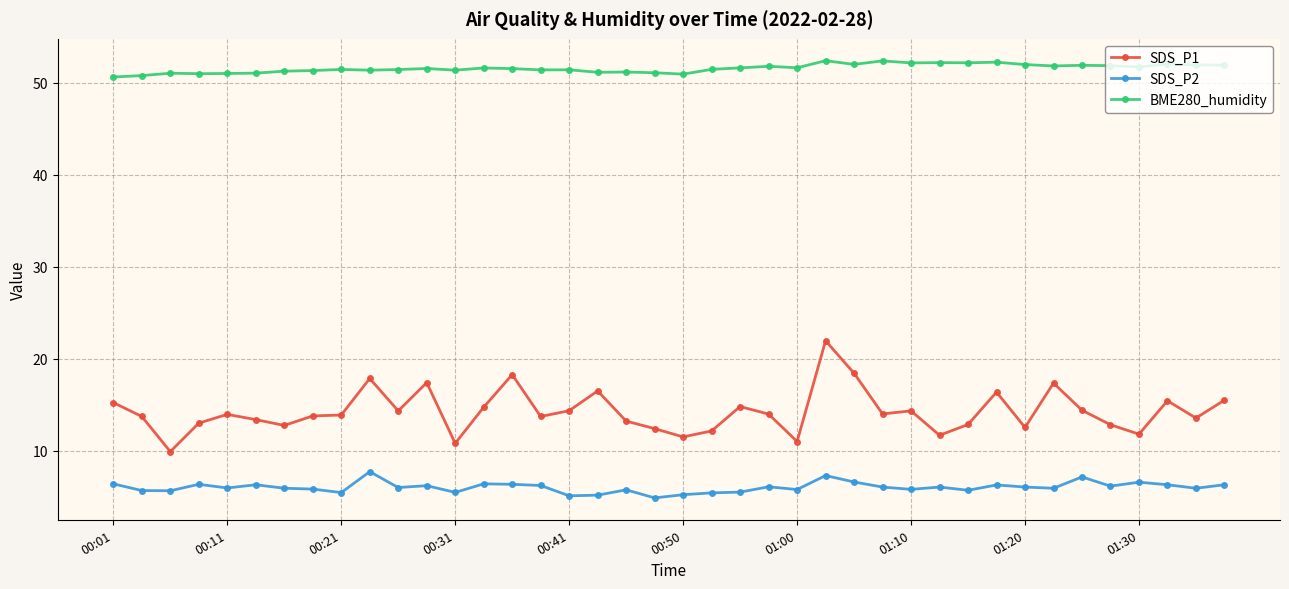

Is this an area chart (filled region under the line)?

No